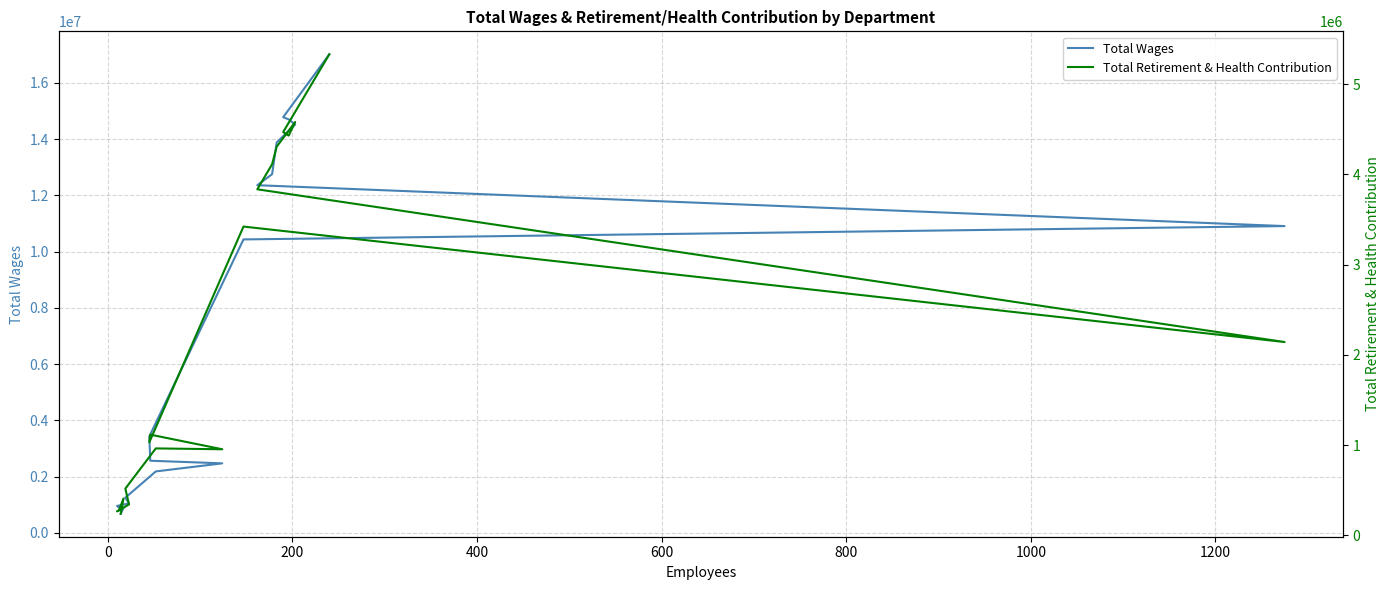

How many lines are shown in the chart?

2